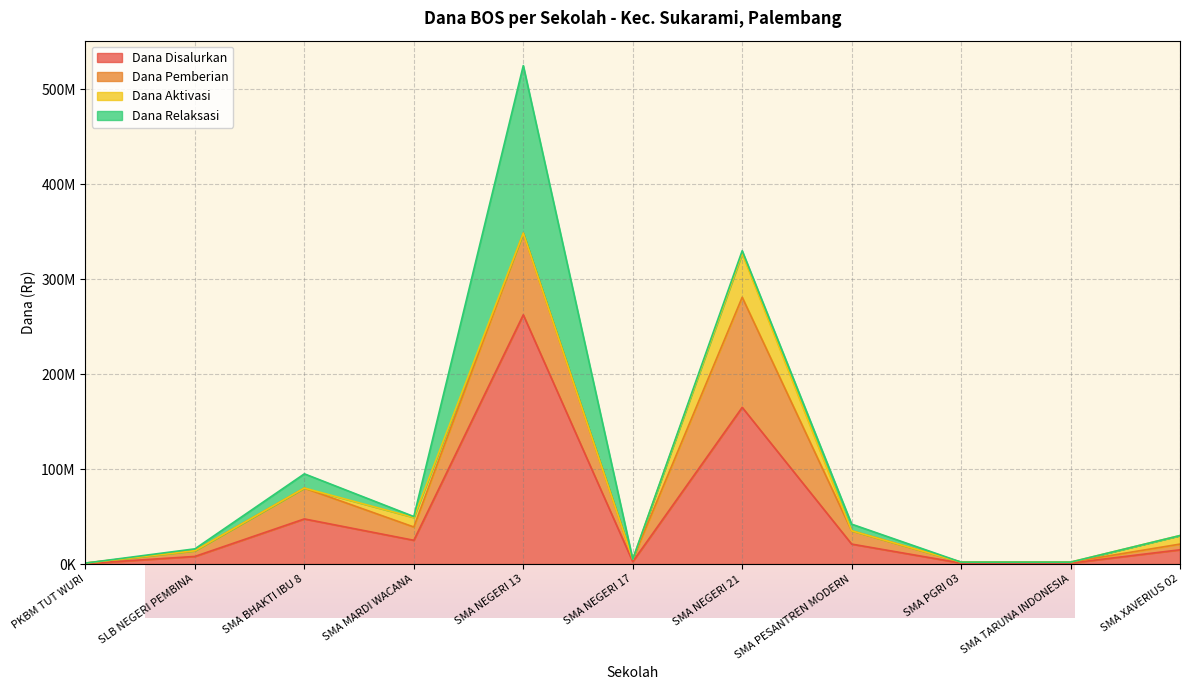

At which category does Dana Relaksasi reach its first local valley?

SMA MARDI WACANA